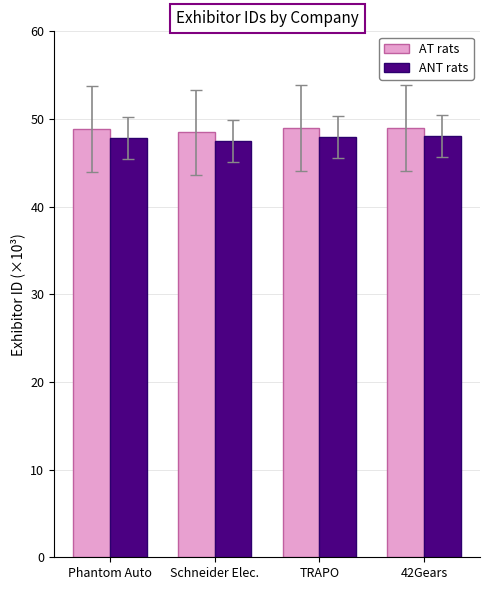

Read the ANT rats value at Phantom Auto.

47.9